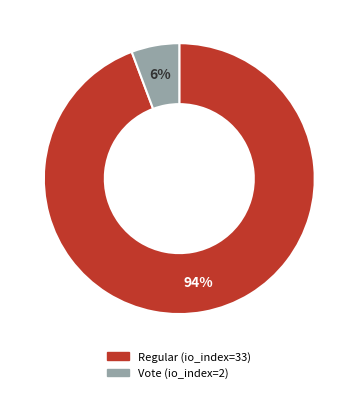

The Regular (io_index=33) slice represents 94% of the pie. True or false?

True